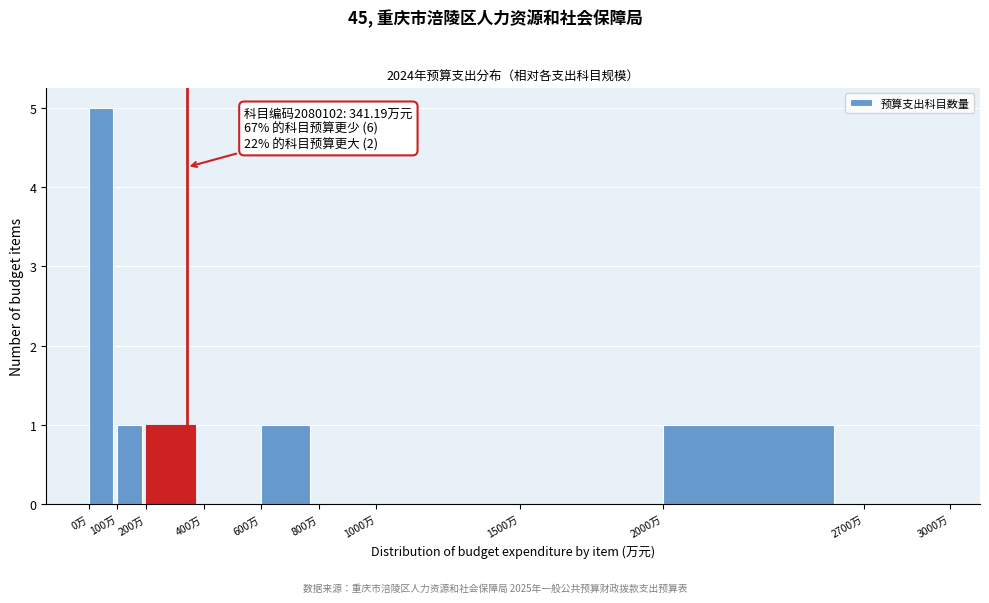

Over which range of the x-axis is the bar tallest?

0 to 100